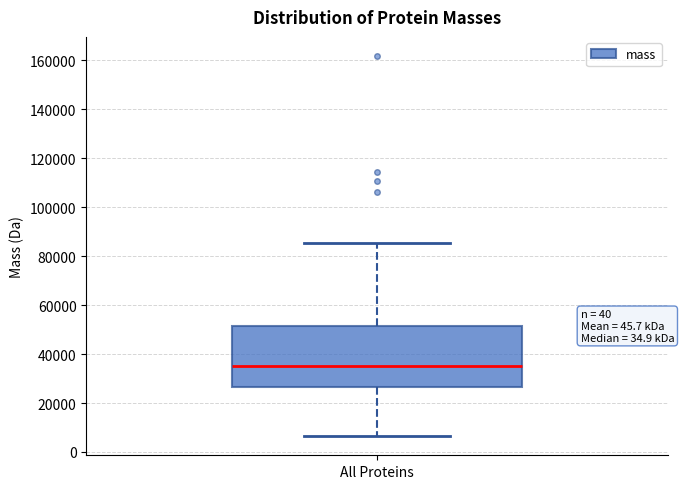

Where is the lower edge of the box for All Proteins on the y-axis? The values are not printed on the chart, so give them approximately, as read against the axis.

26000